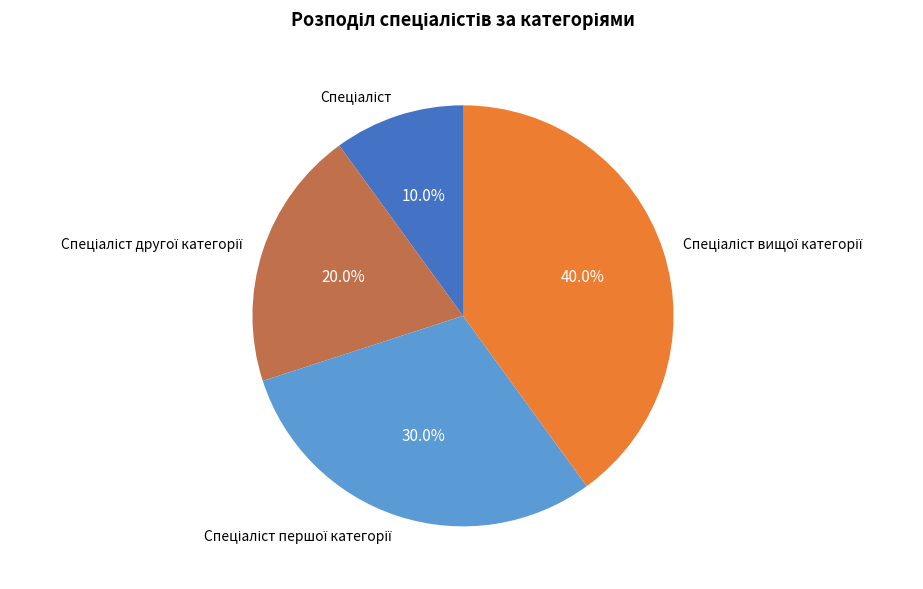

Is there any slice that represents more than half of the pie?

No